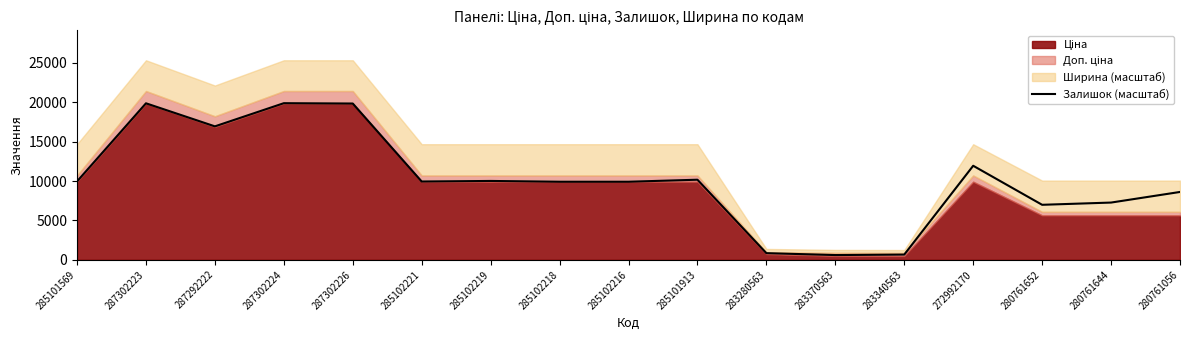

List the labels in order of value, smallest first.

283370563, 283340563, 283280563, 280761652, 280761644, 280761056, 285102218, 285102216, 285102221, 285101569, 285102219, 285101913, 272992170, 287292222, 287302226, 287302223, 287302224